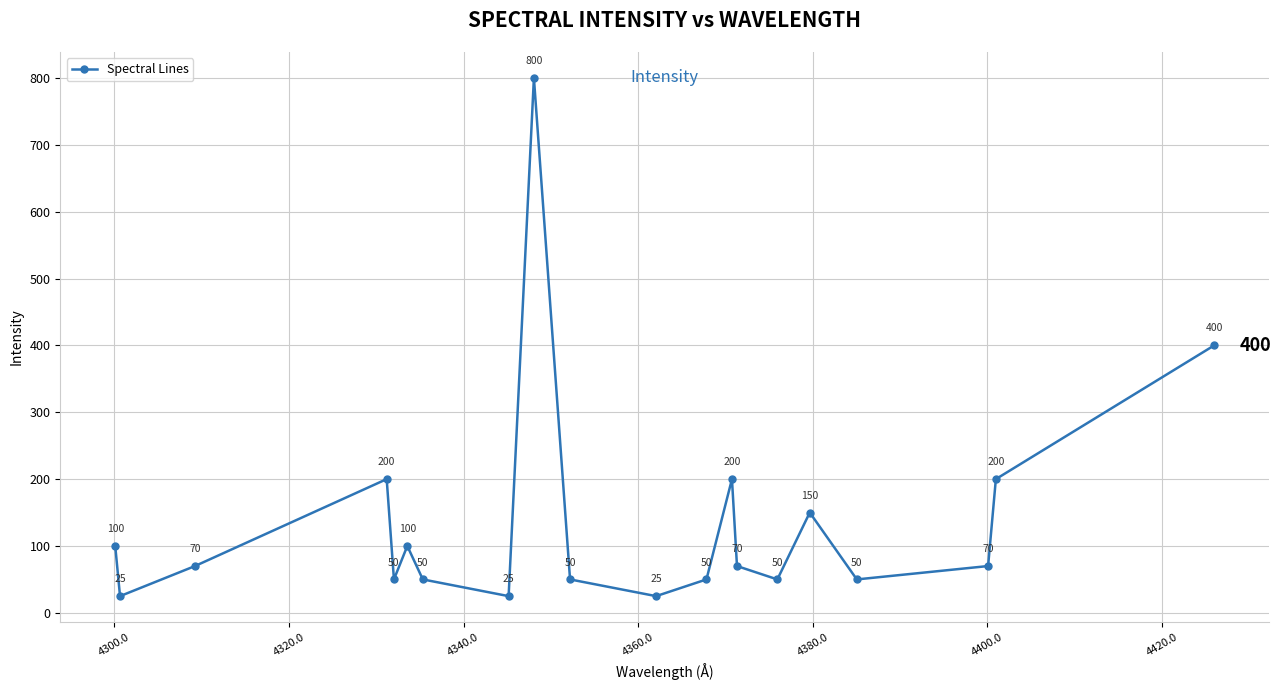

True or false: there are more than 1 points higher than both neighbors.

True